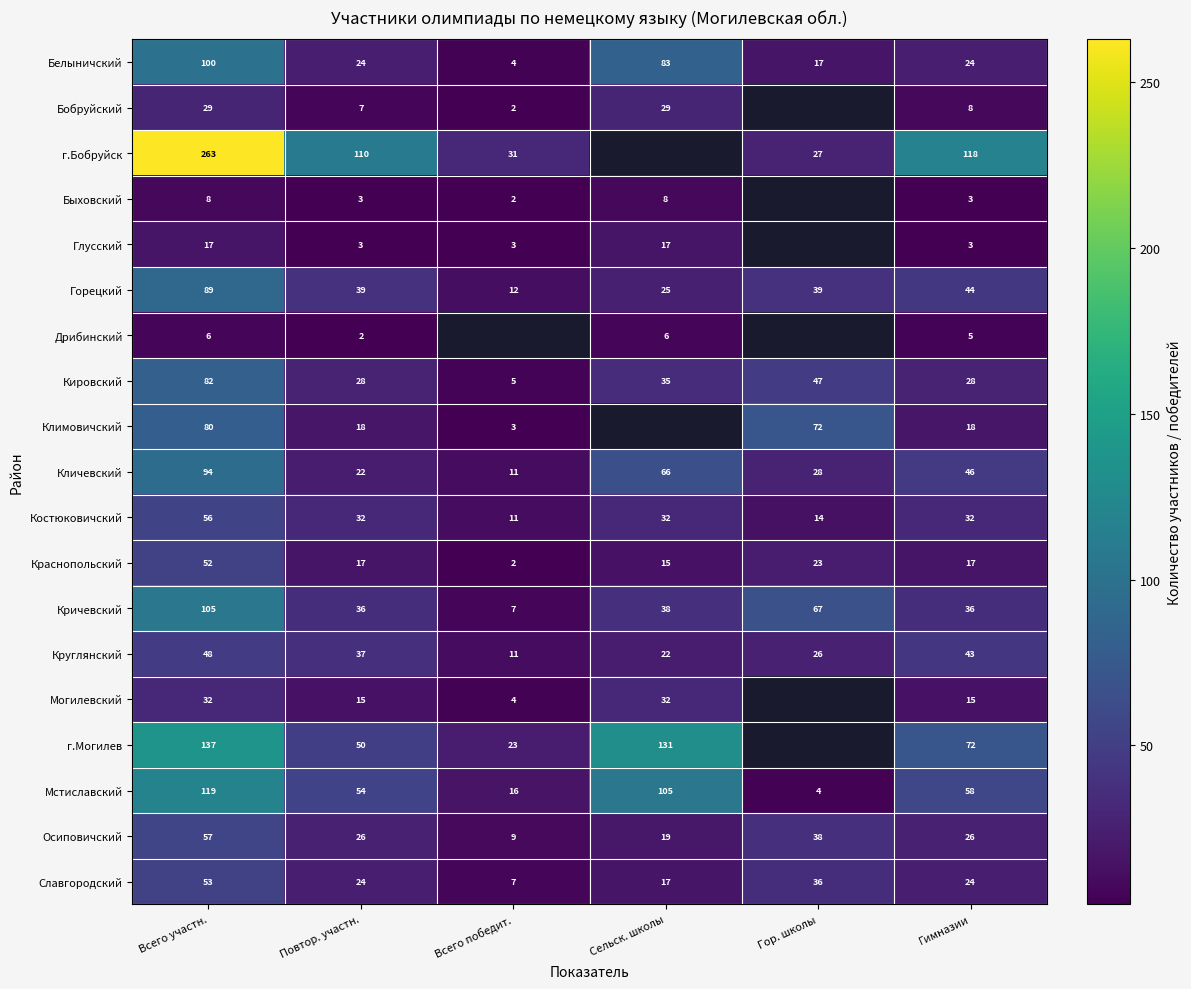

Which category has the lowest value in the Костюковичский series?

Всего победит.